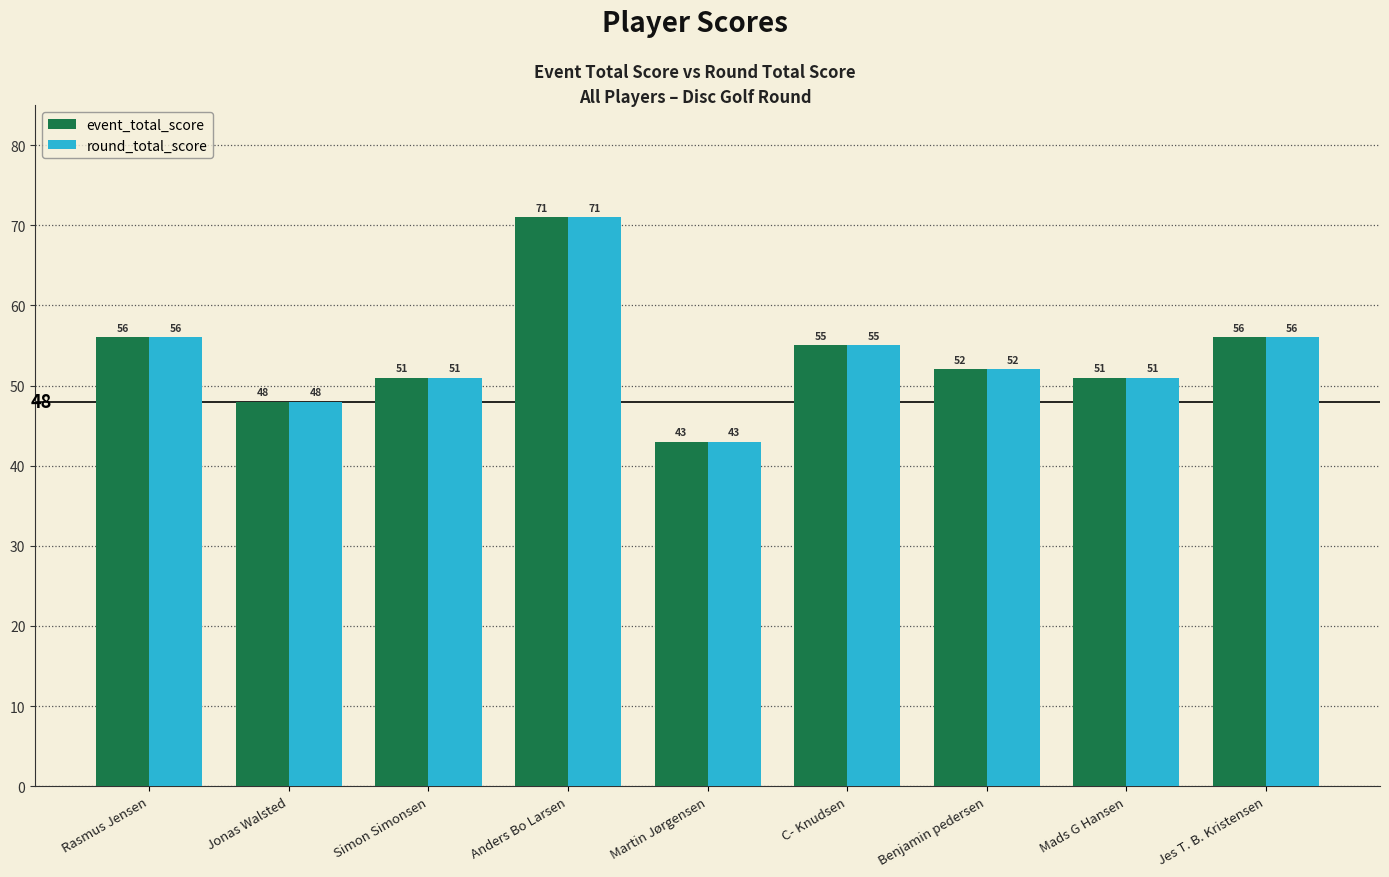

How many data points does each series have?

9